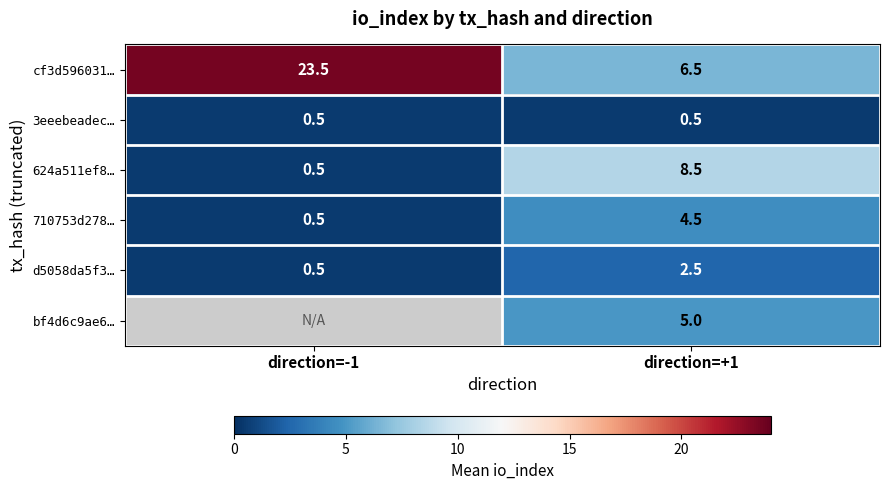

How many values in the 624a511ef8… series exceed 8?

1